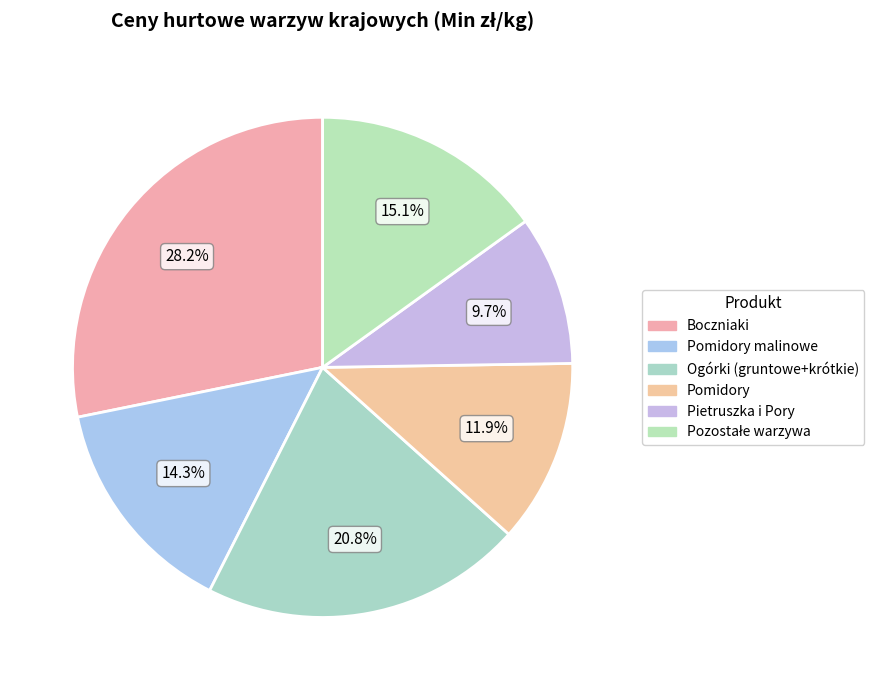

How many slices are in this pie chart?

6